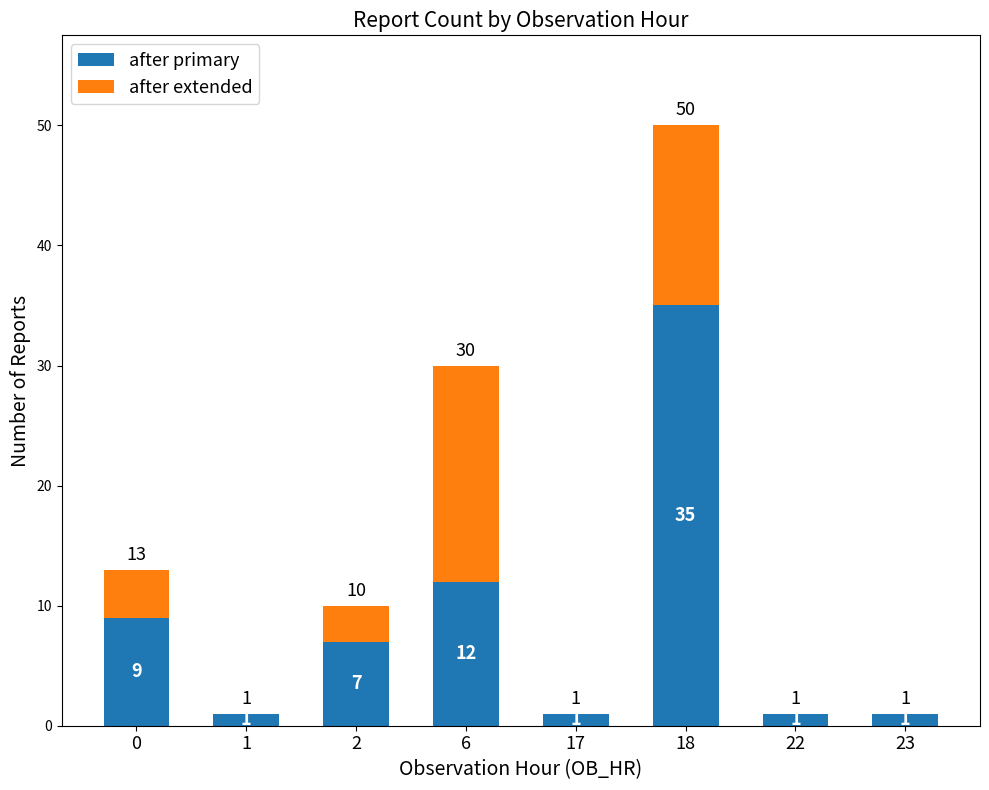

Does the chart contain stacked bars?

Yes